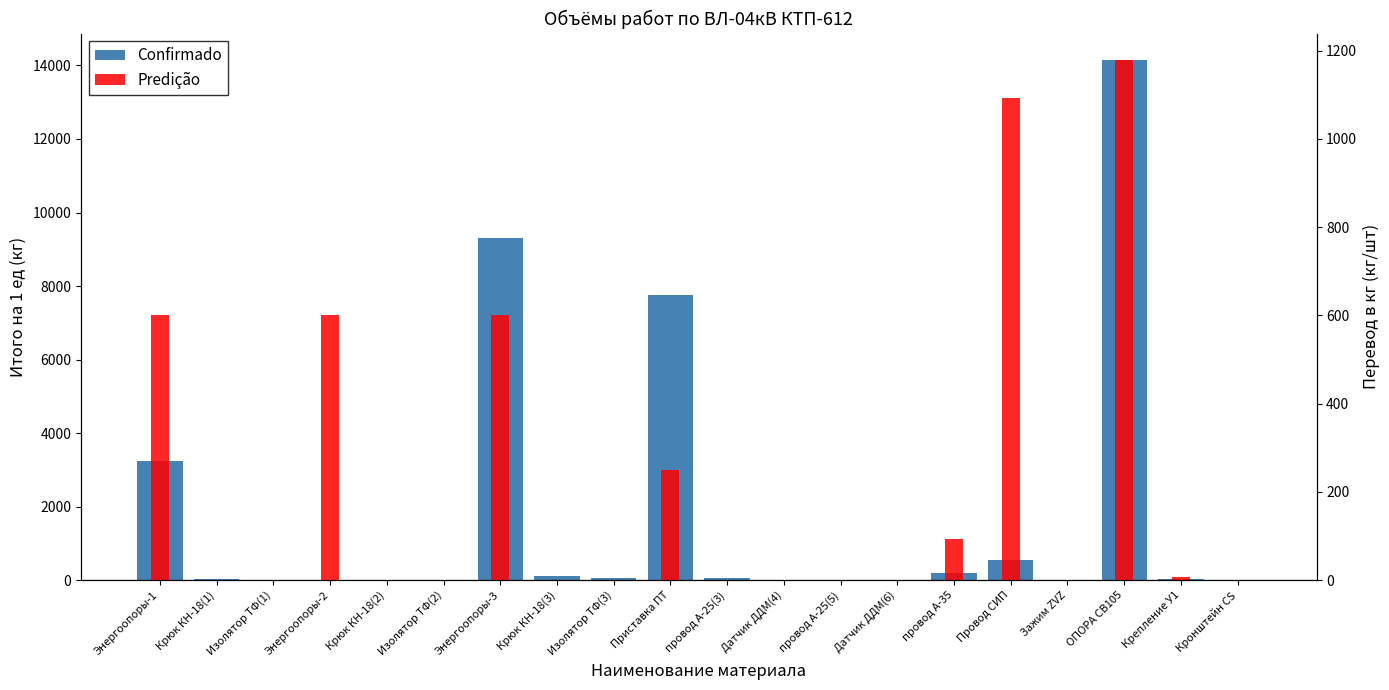

What is the sum of the Predição values at Энергоопоры-3 and ОПОРА СВ105?

1780.0